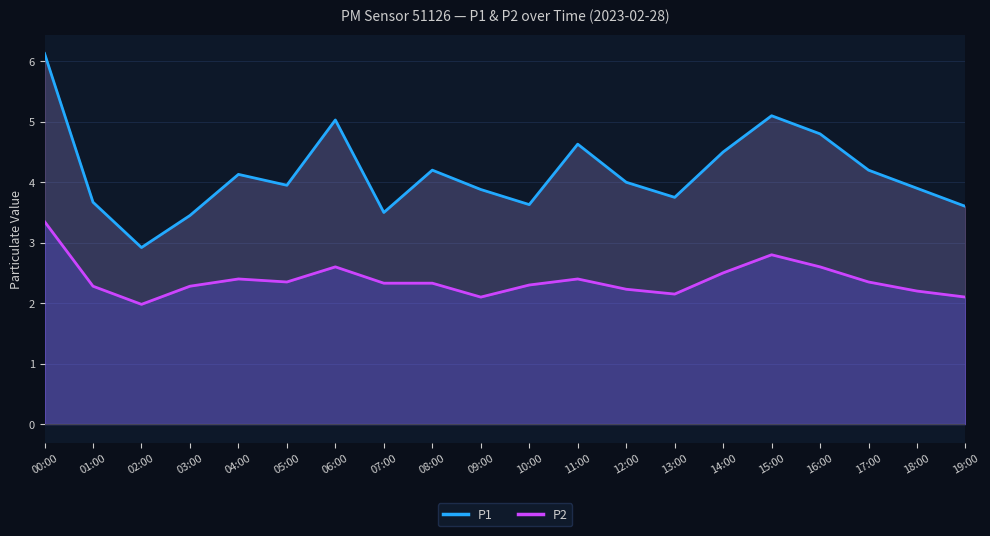

What is the sum of the P1 values at 13:00 and 10:00?

7.4